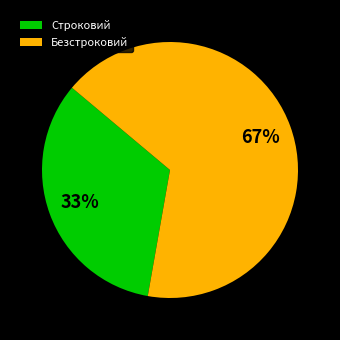

Rank the categories by value from highest to lowest.

Безстроковий, Строковий